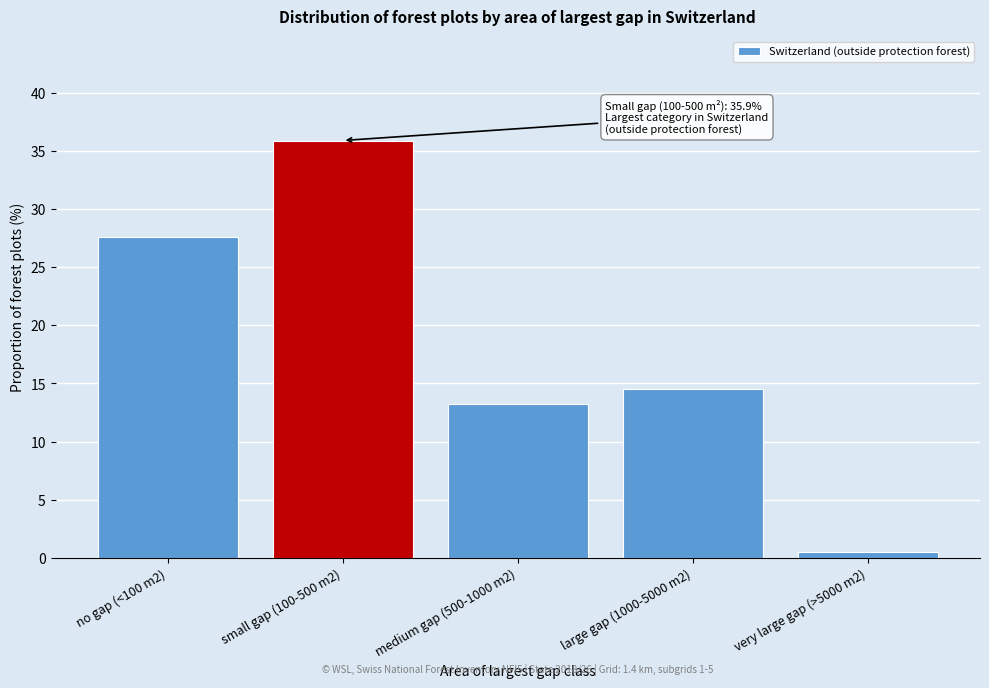

Reading left to right, transcribe all the data shown in this chart.

27.6	35.9	13.2	14.5	0.5